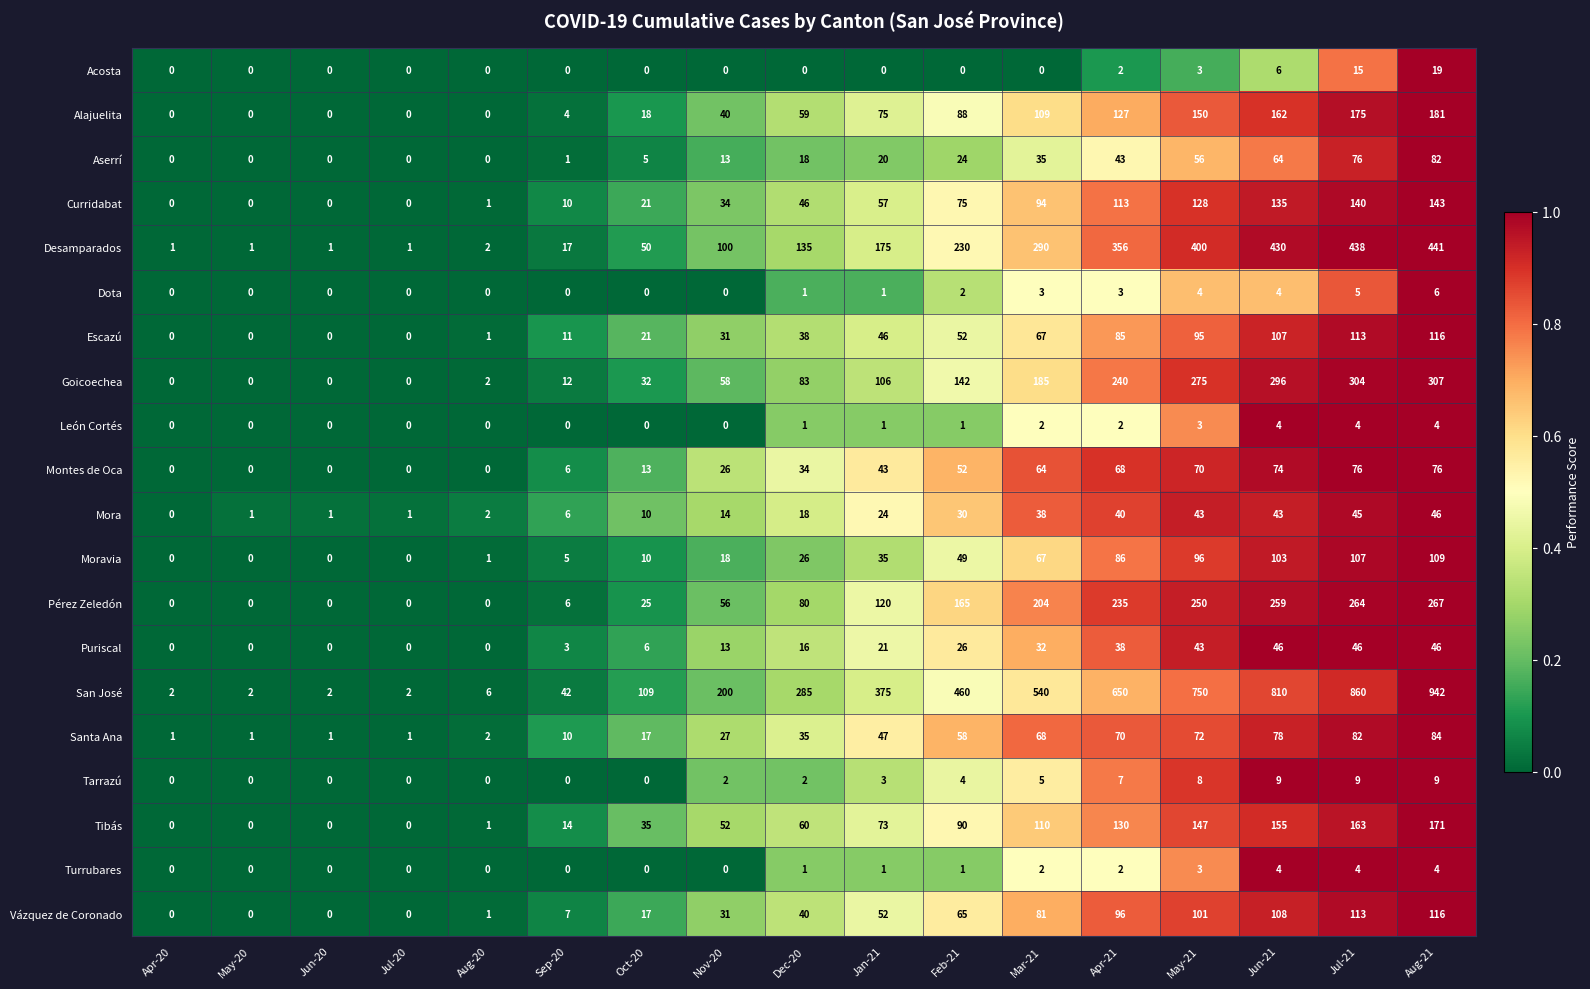

Which series changed the most between Jul-20 and Jul-21?

San José